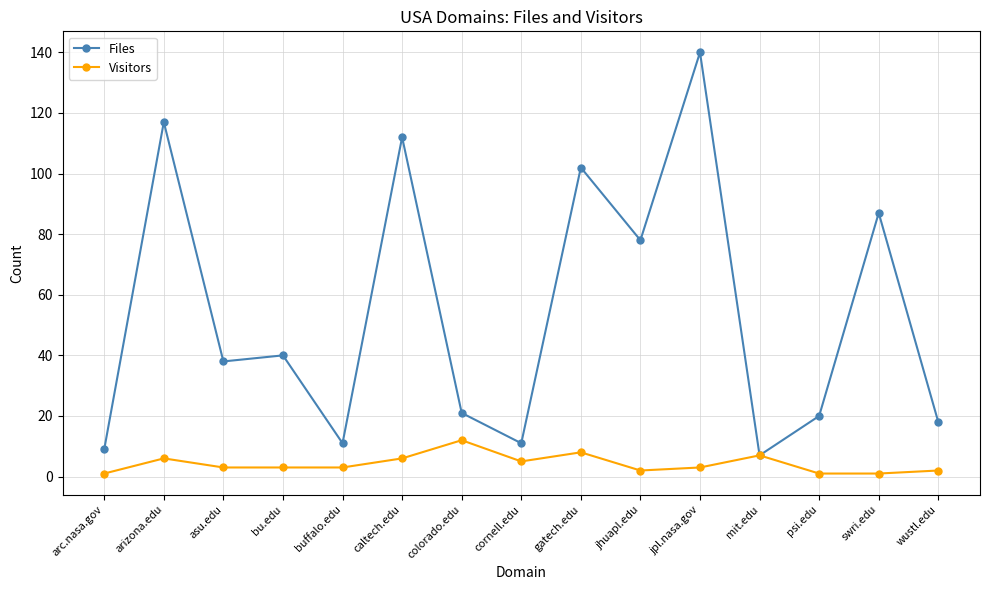

What is the difference between the second highest and minimum values in the Files series?

110